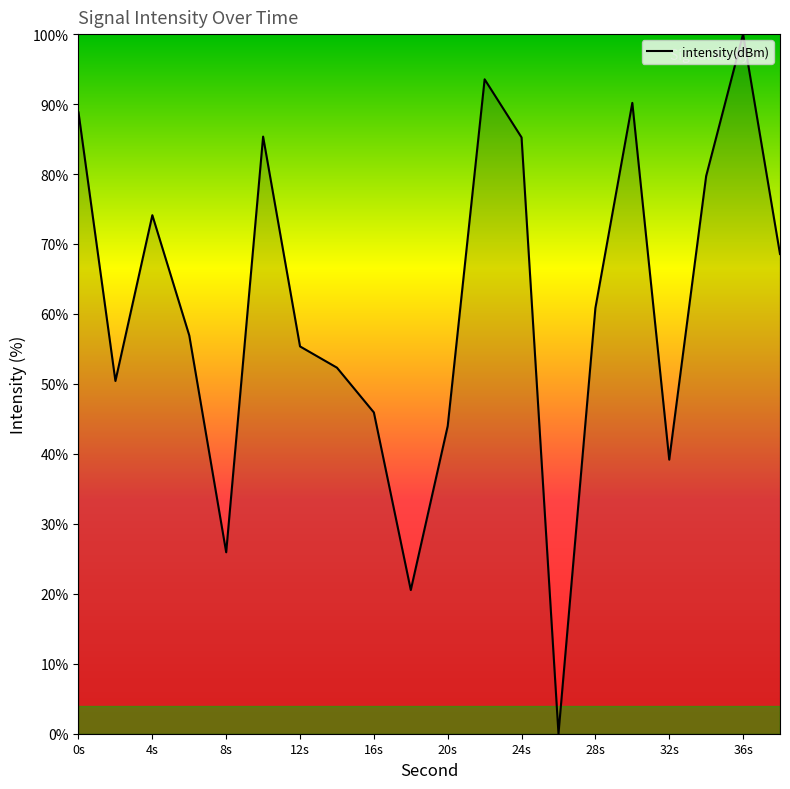

What is the difference between the maximum and minimum values?

100.0